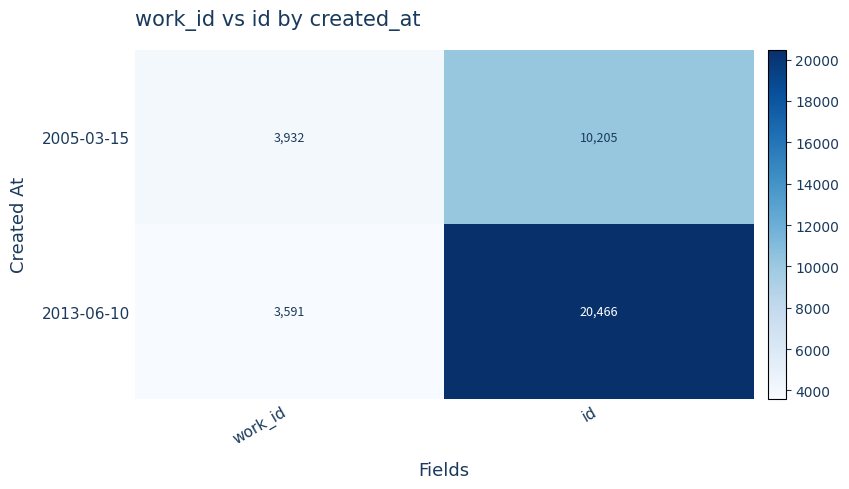

Reading left to right, transcribe all the data shown in this chart.

2005-03-15: 3932	10205
2013-06-10: 3591	20466